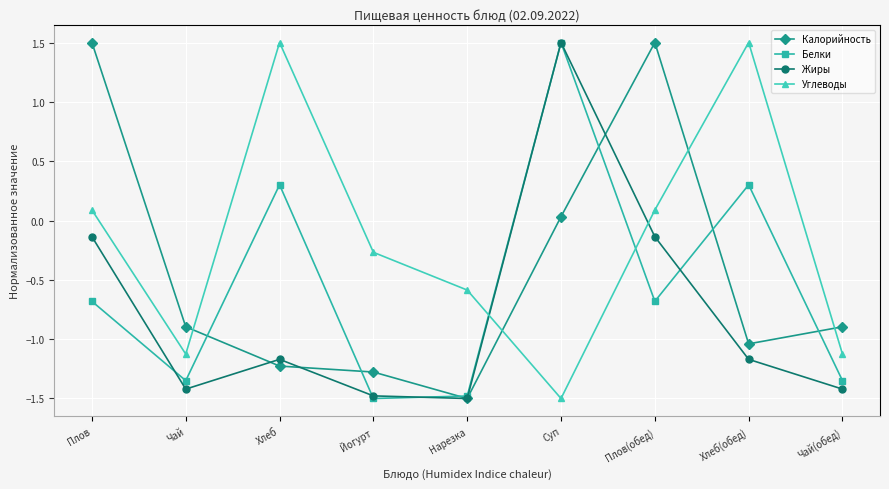

At which category is the sum across all series the highest?

Суп